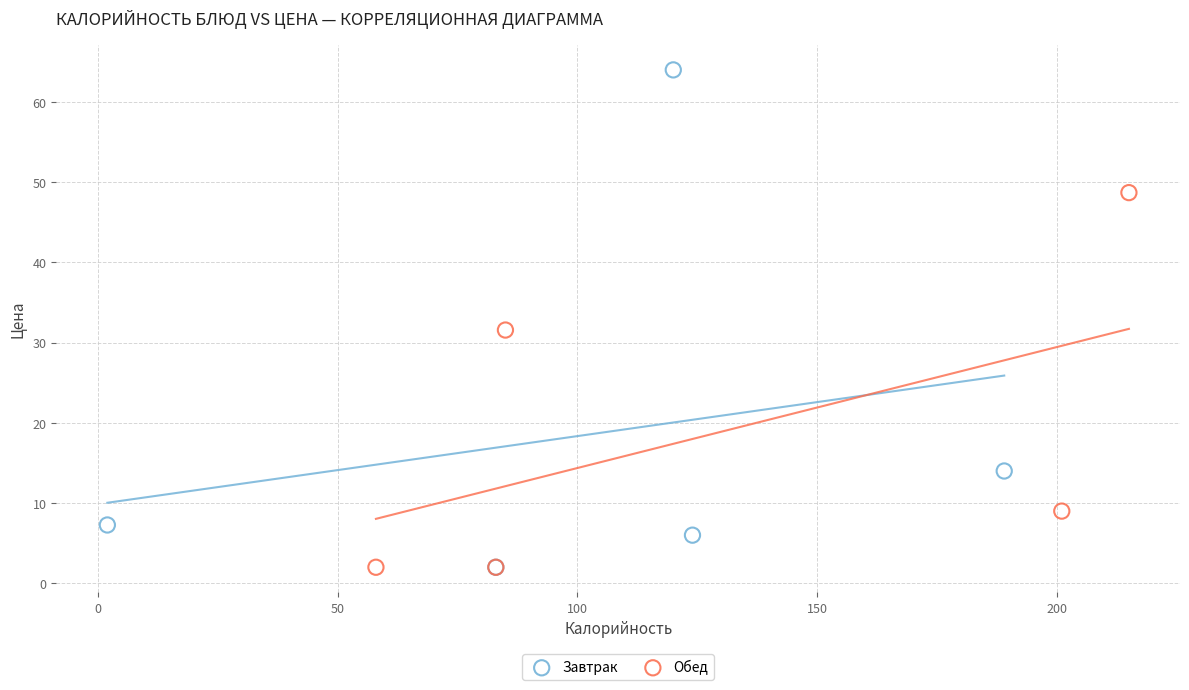

Which series reaches the maximum Y coordinate?

Завтрак